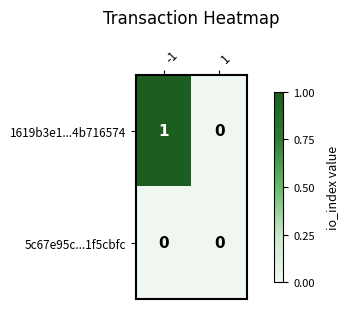

Reading right to left, transcribe all the data shown in this chart.

1619b3e1...4b716574: 1=0	-1=1
5c67e95c...1f5cbfc: 1=0	-1=0